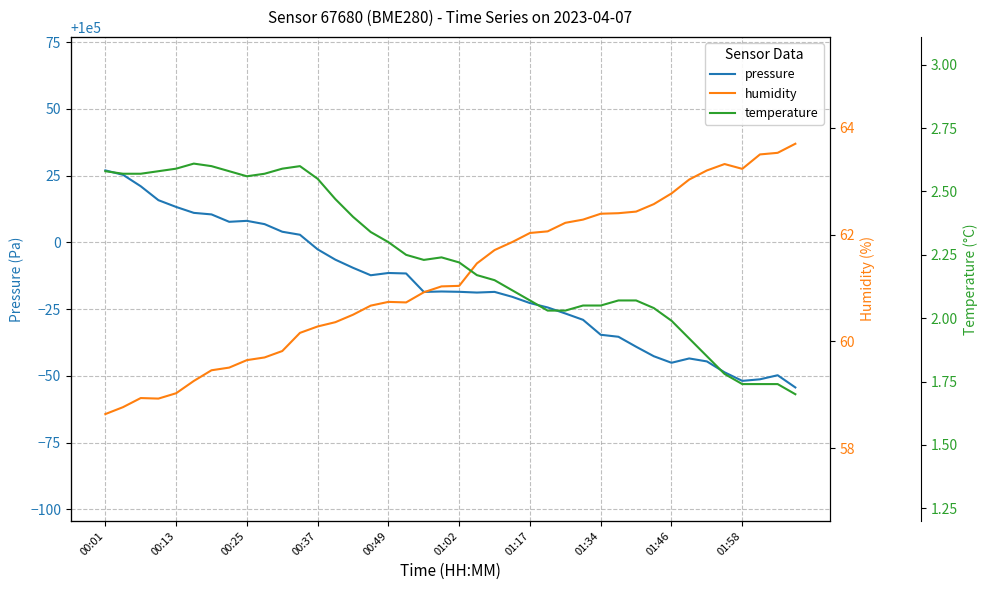

Is it true that pressure equals 99954.9 at 01:46?

True